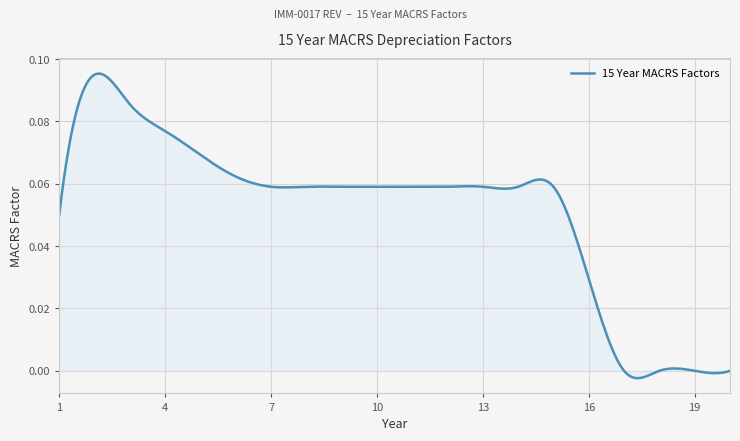

Does the chart have visible grid lines?

Yes